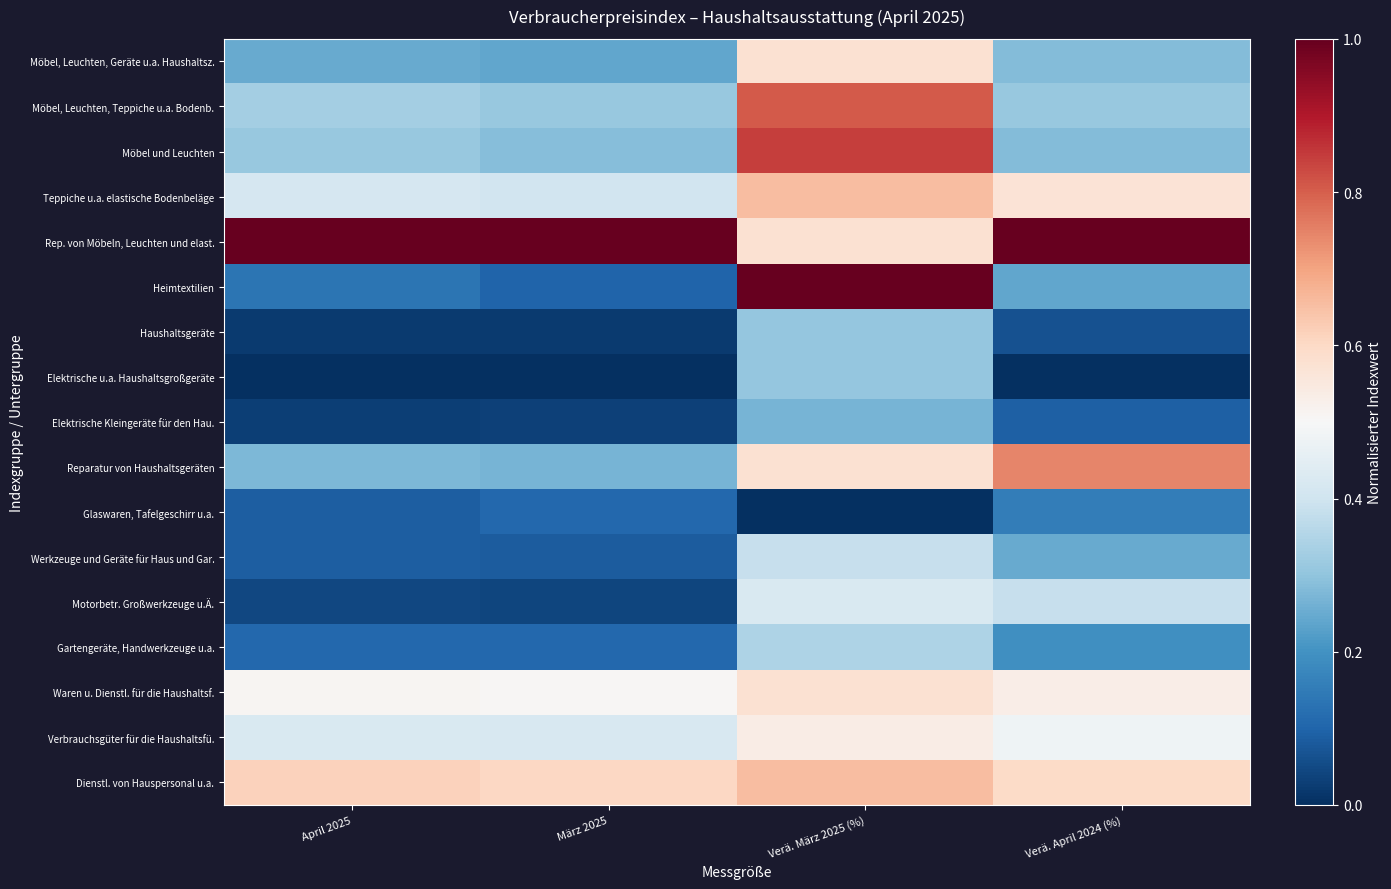

How many data points does each series have?

4